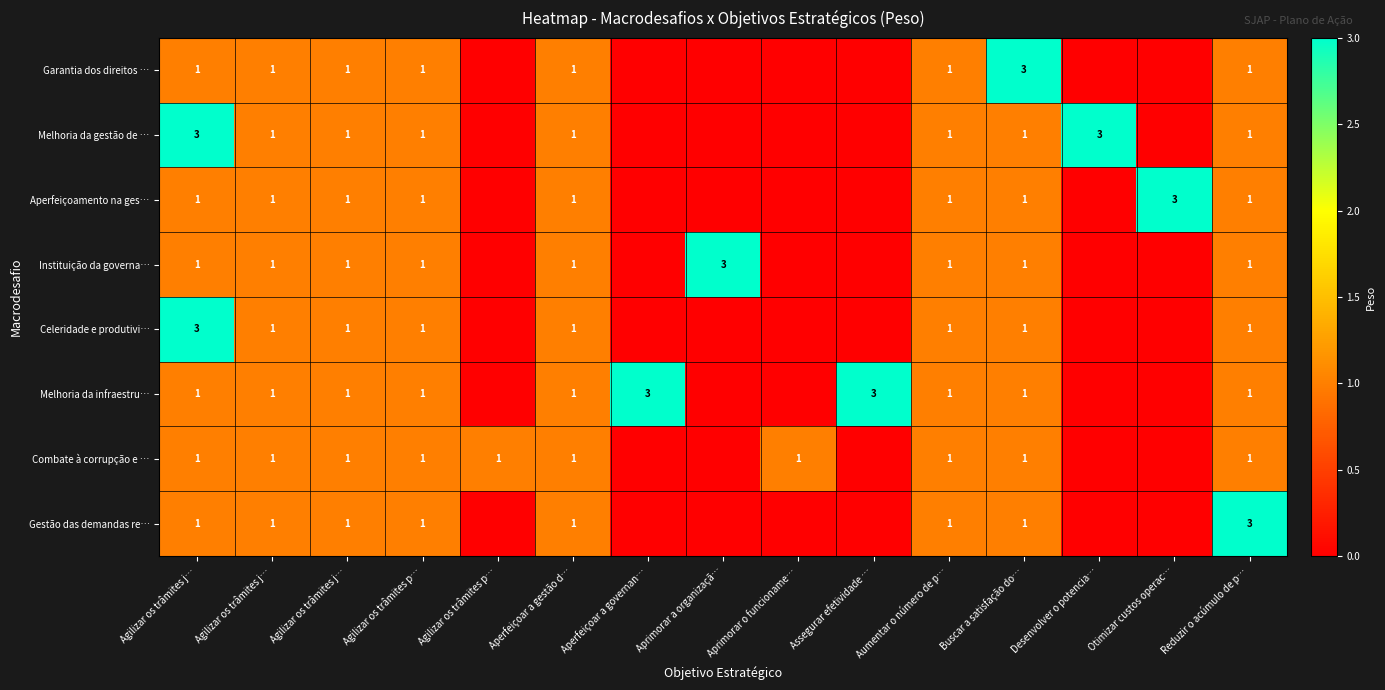

Where does the row_1 series first go above 1?

Agilizar os trâmites j…